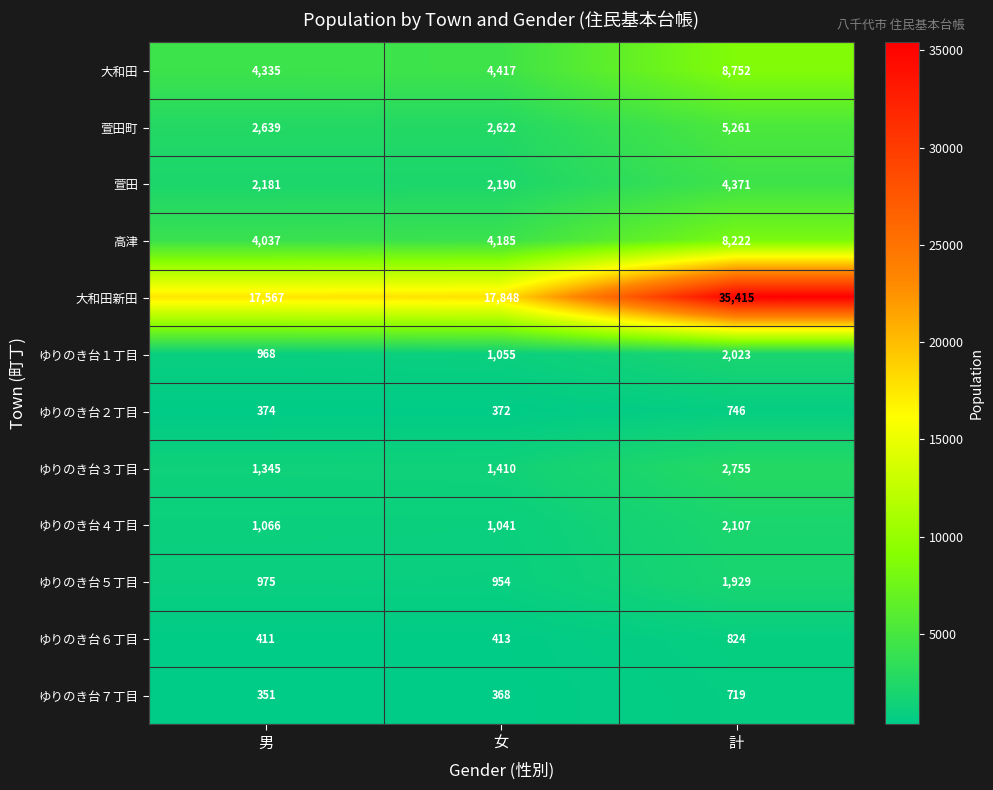

What is the highest value of the ゆりのき台３丁目 series?

2755